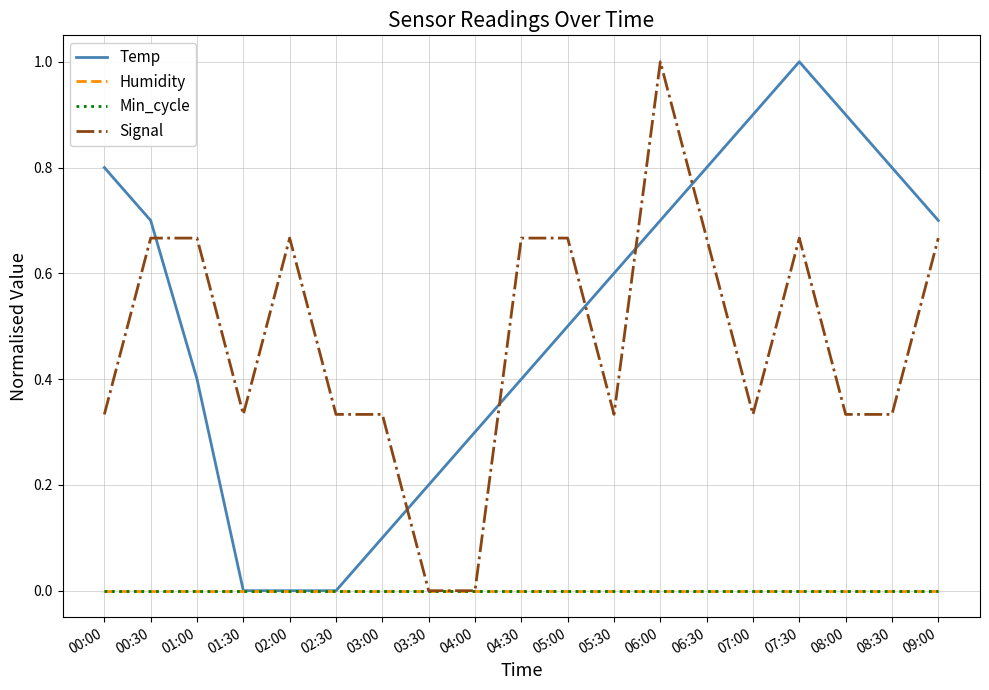

True or false: Temp and Min_cycle intersect in this chart.

False